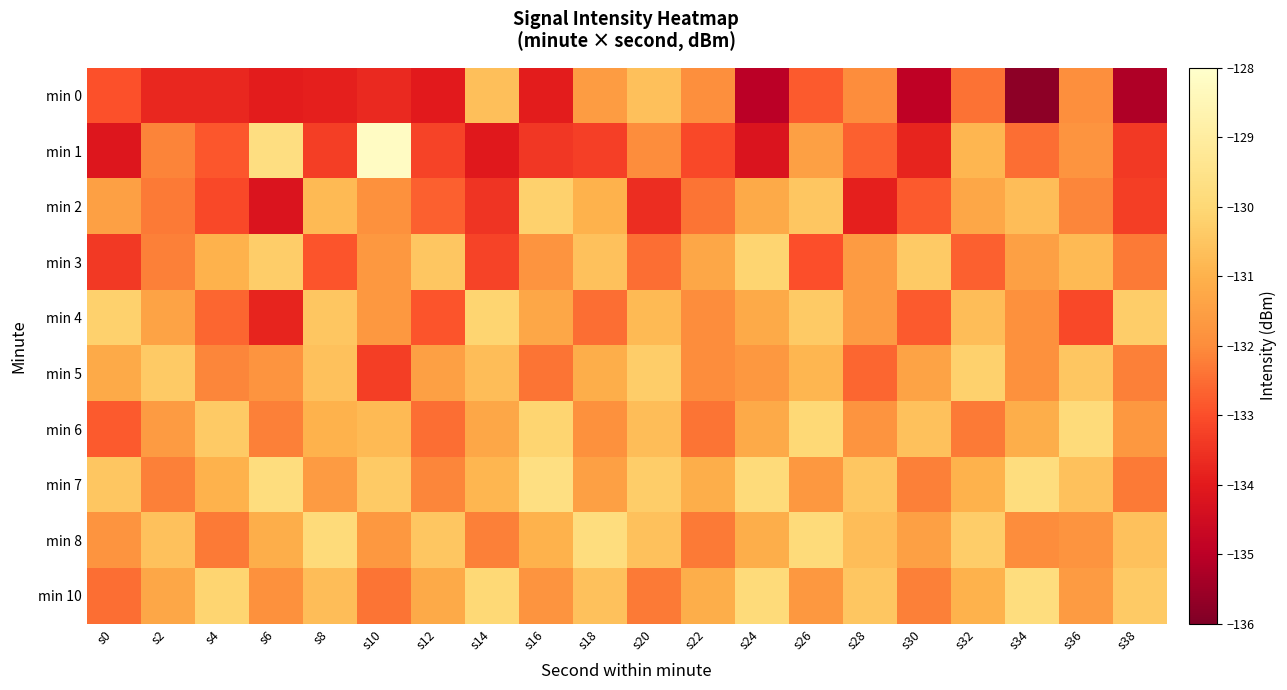

Between s16 and s20, which series saw the biggest shift?

min 2